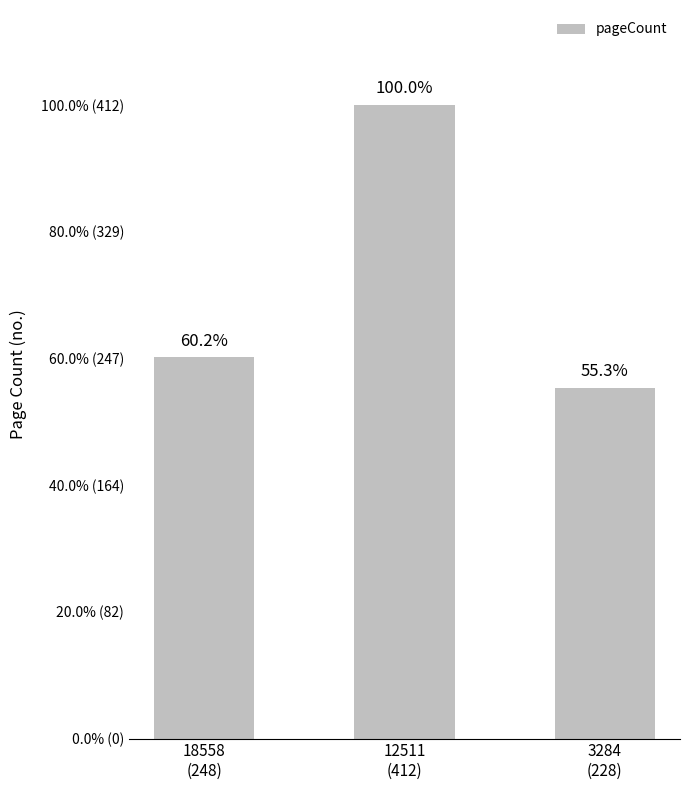

What is the smallest value displayed?

228